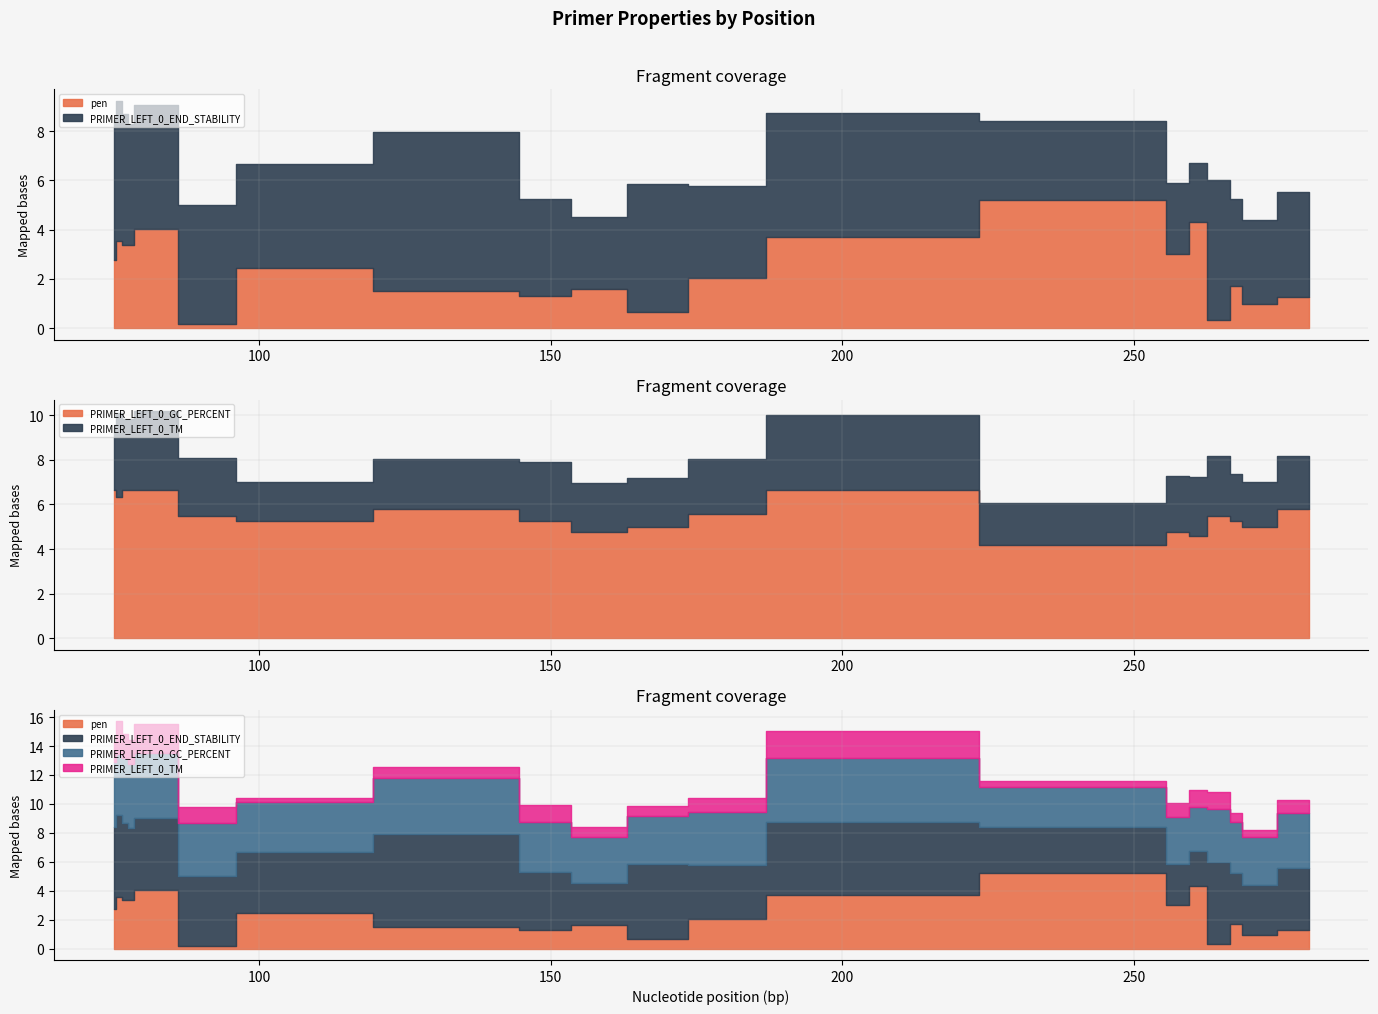

Where is the first local maximum for PRIMER_LEFT_0_END_STABILITY?

79